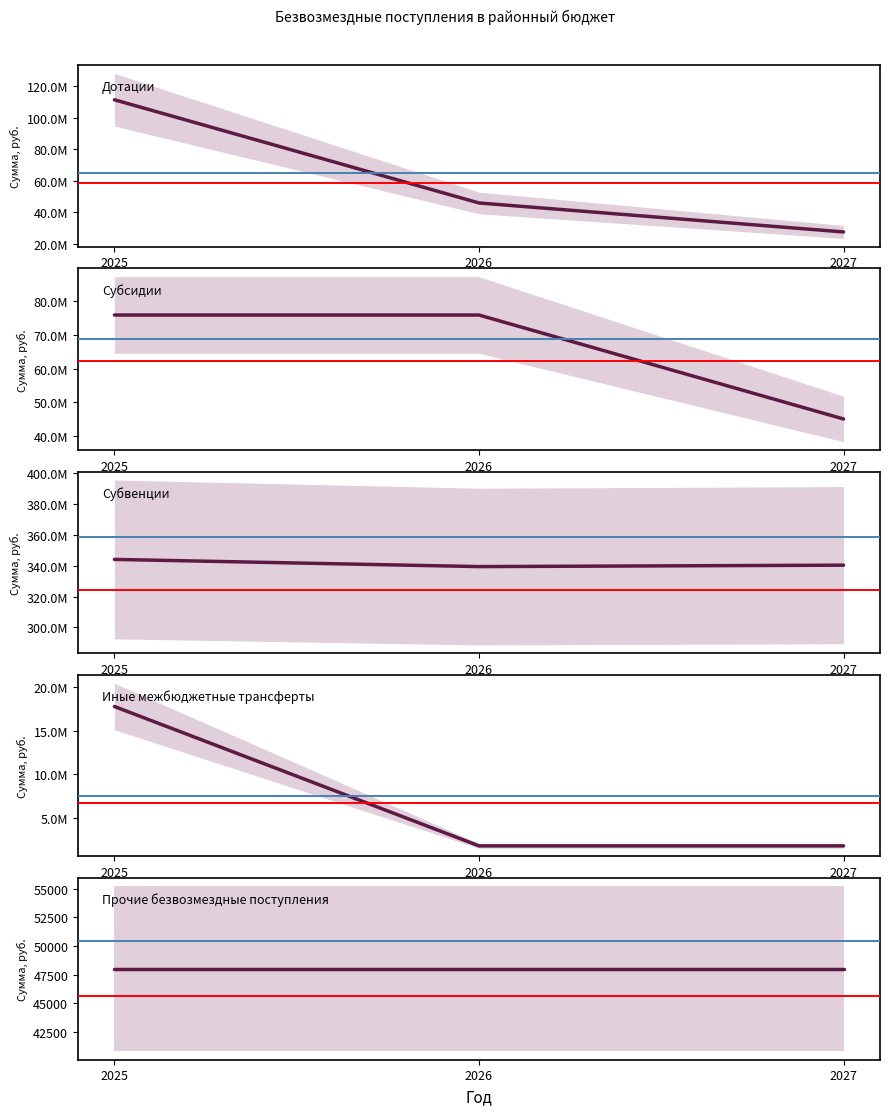

Rank the categories by Субсидии value from lowest to highest.

2027, 2025, 2026